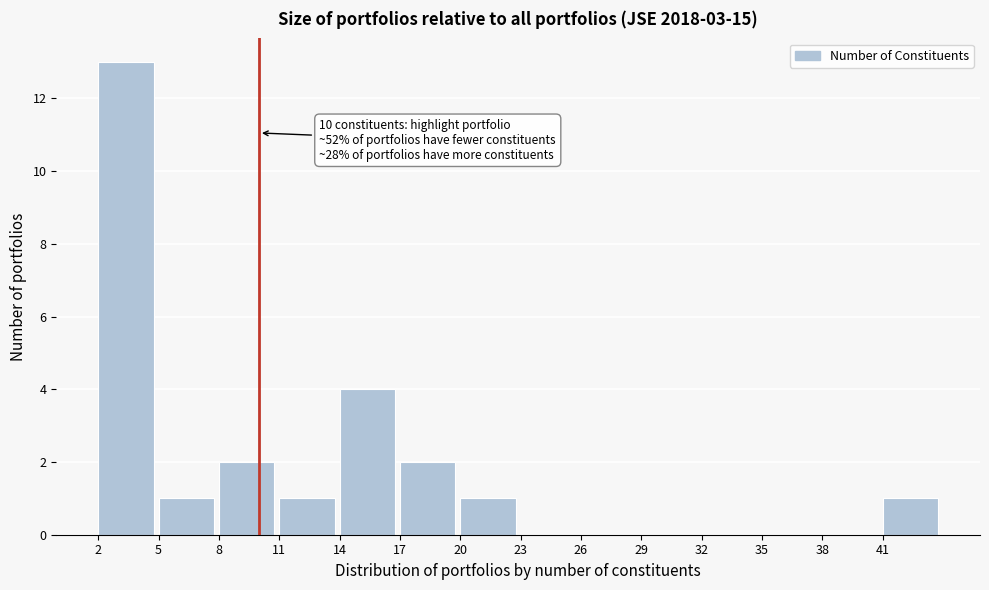

Over which range of the x-axis is the bar tallest?

2 to 5